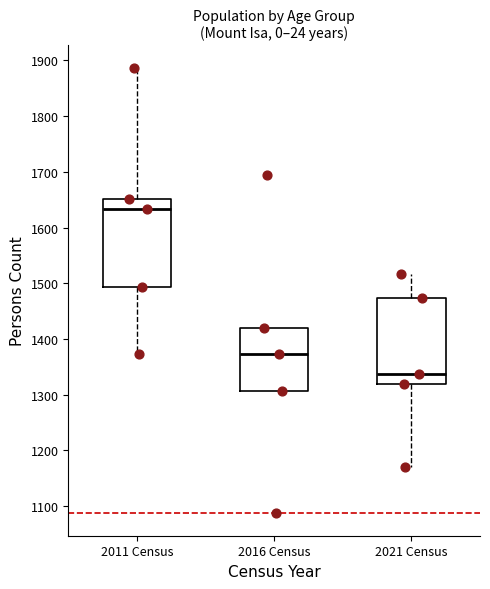

Which box has the highest median line?

2011 Census